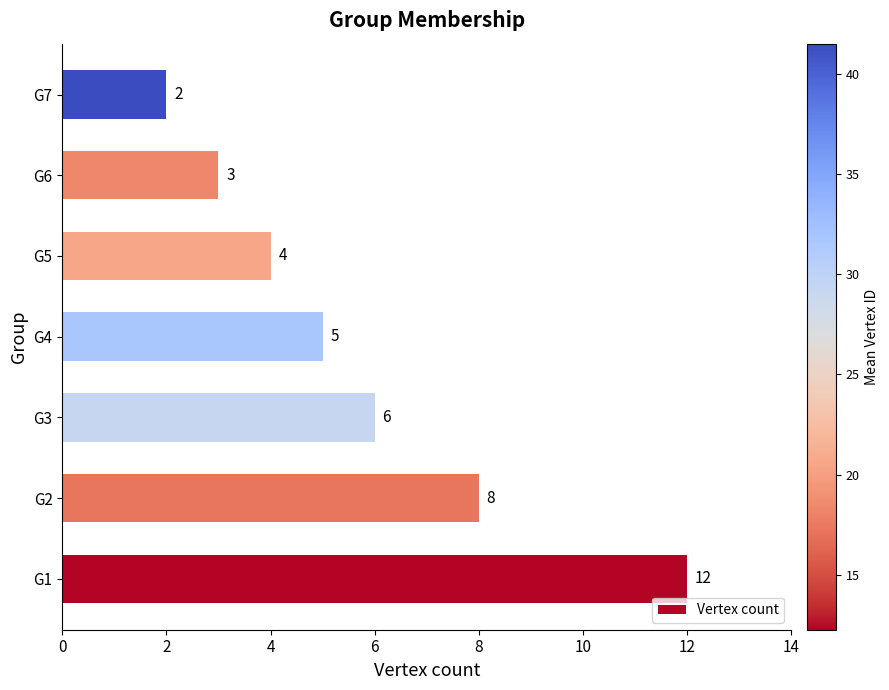

List the labels in order of value, smallest first.

G7, G6, G5, G4, G3, G2, G1